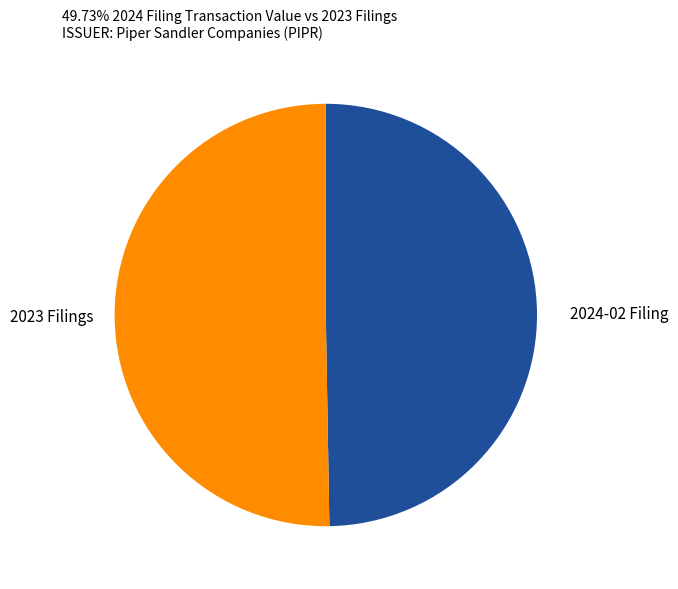

Rank the categories by value from lowest to highest.

2024-02 Filing, 2023 Filings